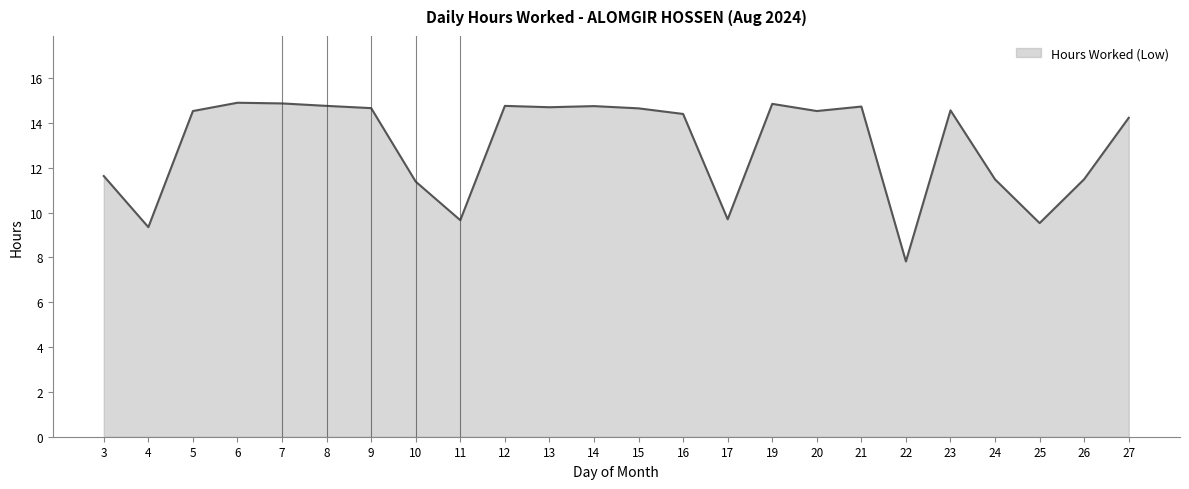

Is it true that the value at 17 is 15.9?

False